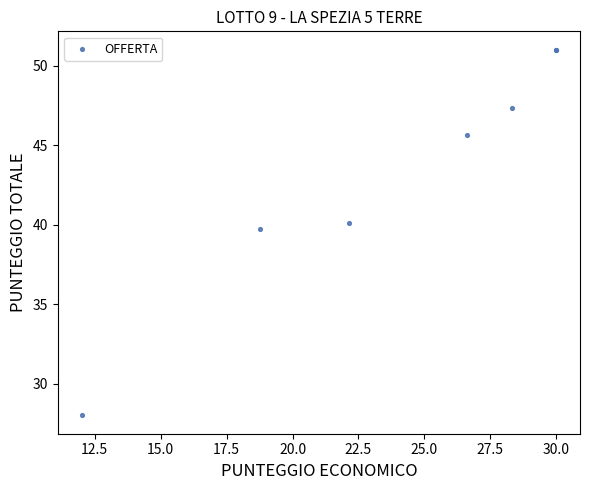

What Y value in the scatter plot is closest to 39?

39.8